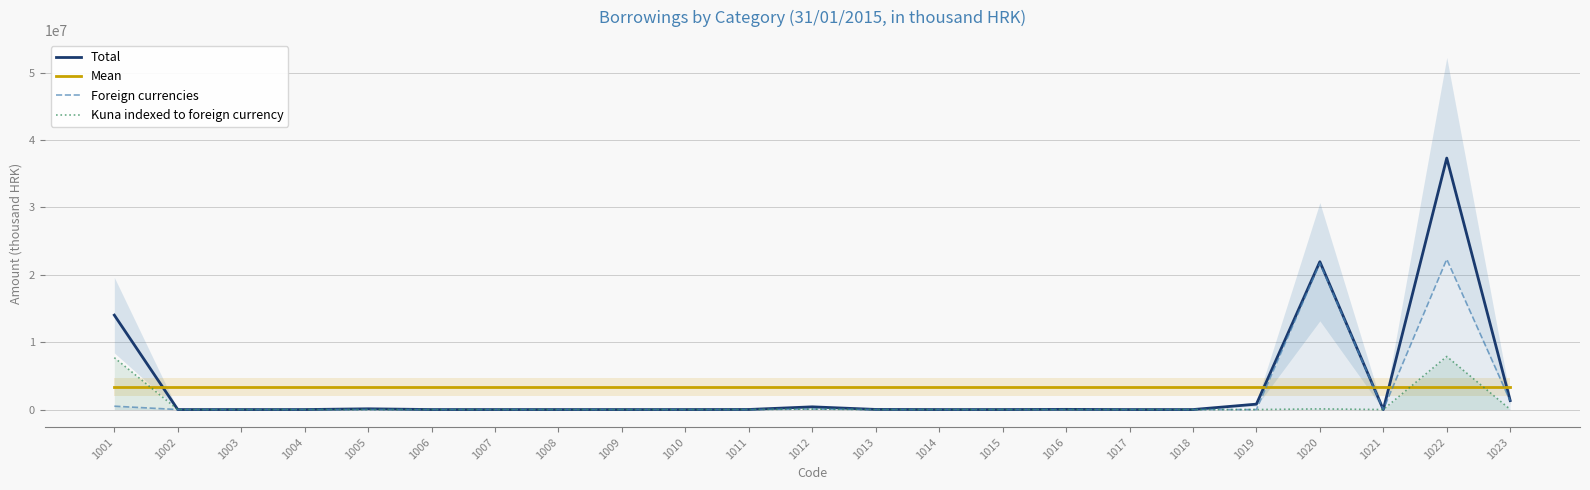

What is the total value across all series at 1001?

25517016